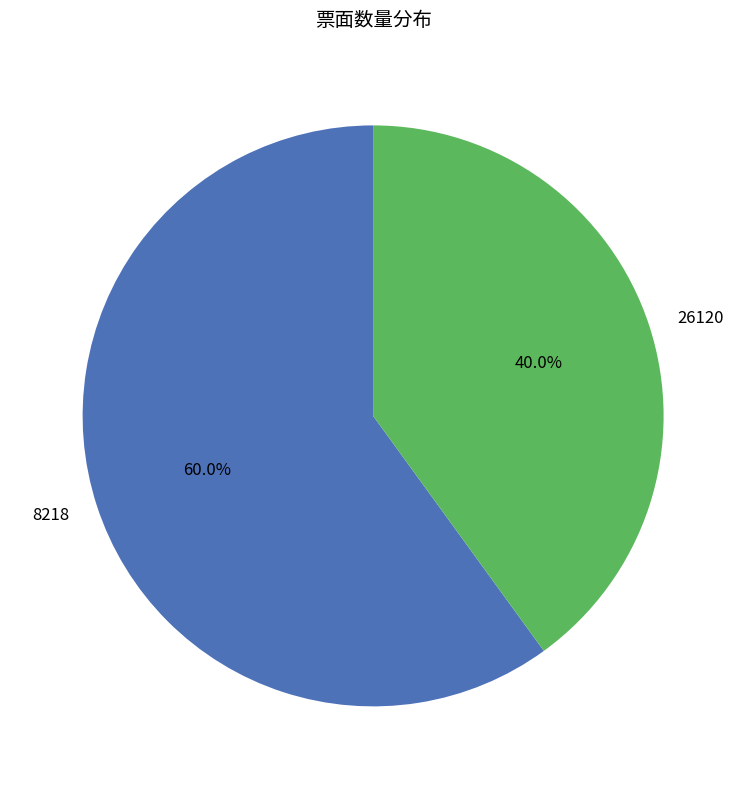

Is there any slice that represents more than half of the pie?

Yes